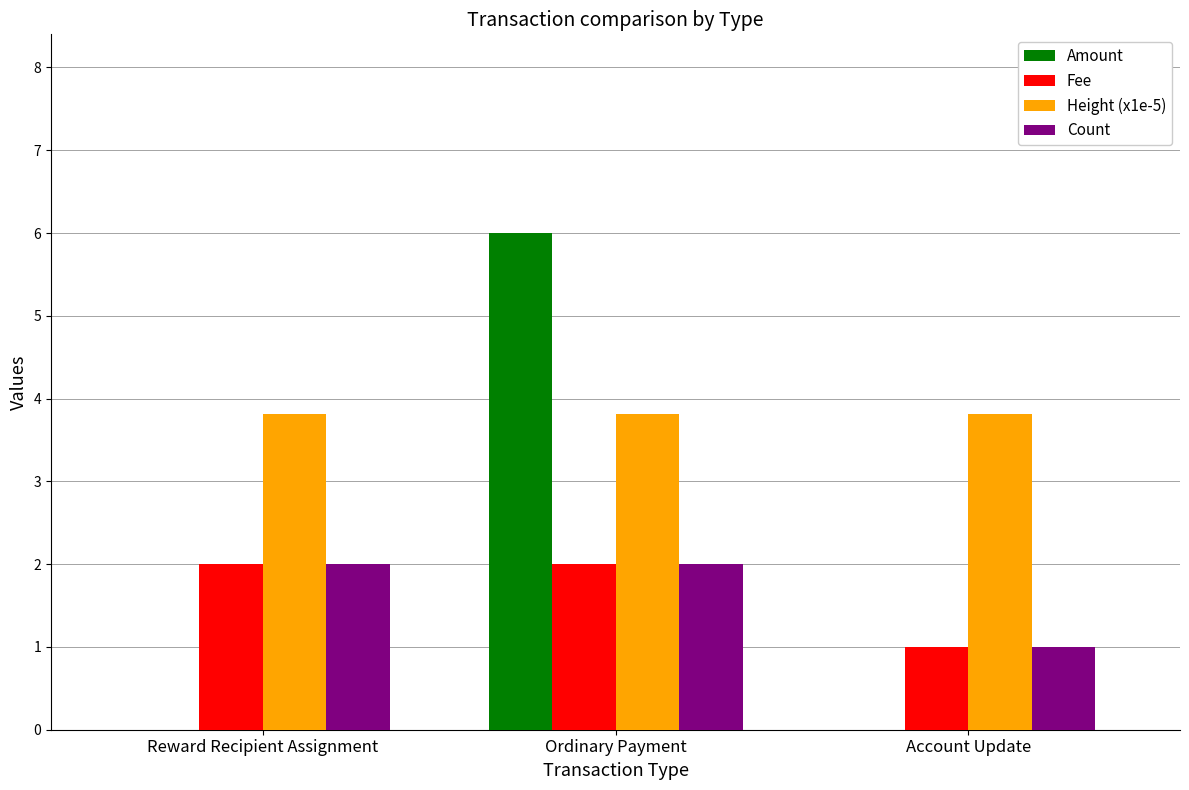

Between Ordinary Payment and Account Update, which series saw the biggest shift?

Amount